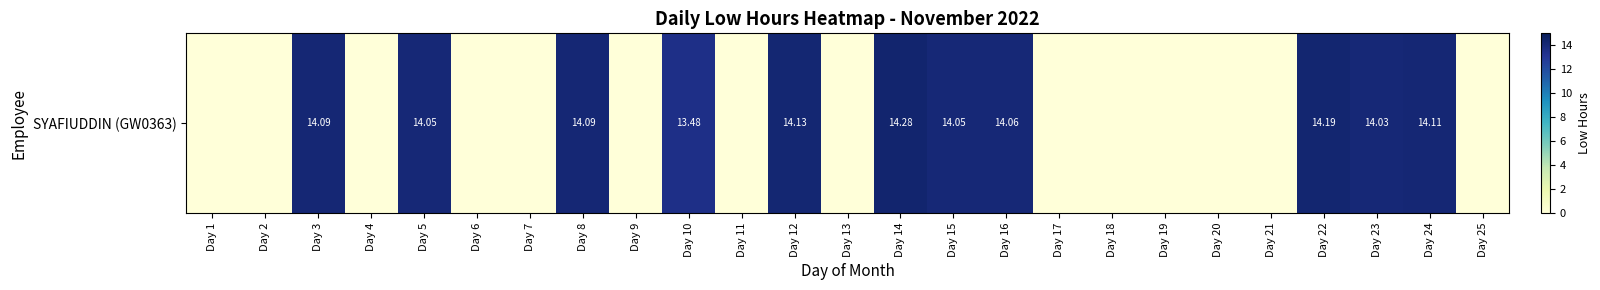

How many values exceed 0?

11